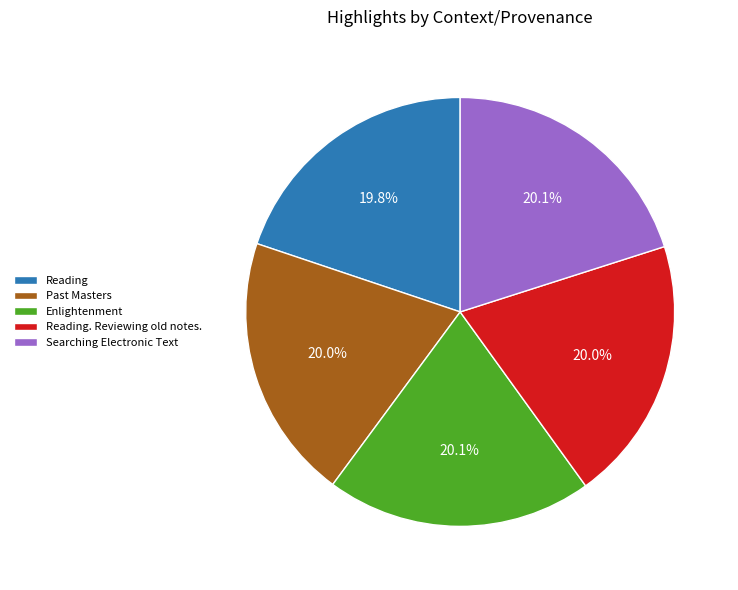

Is Searching Electronic Text the majority of the pie?

No